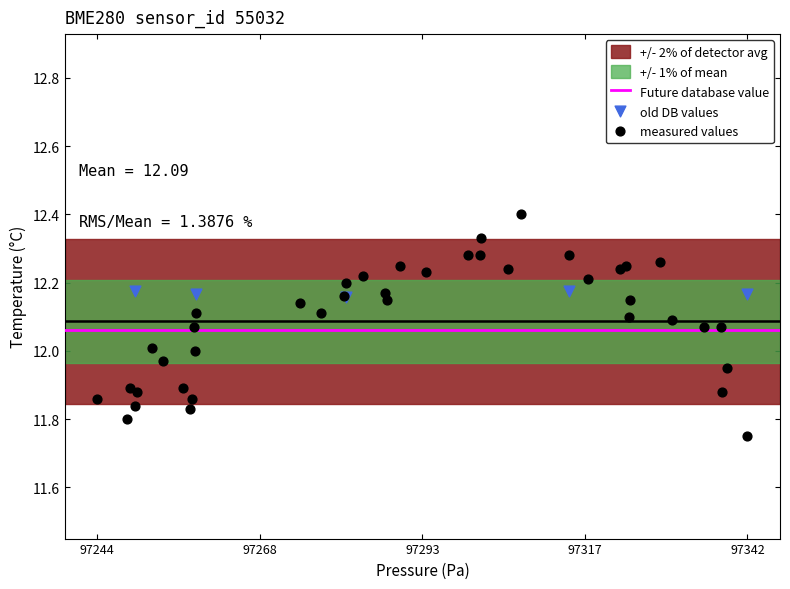

Which series has the widest spread of Y values?

measured values